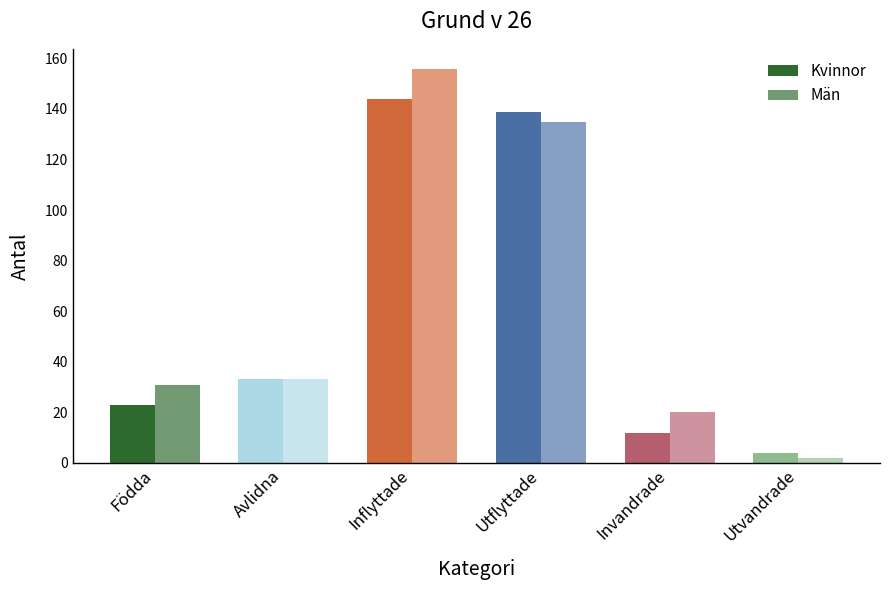

How many bars are there in each group?

2